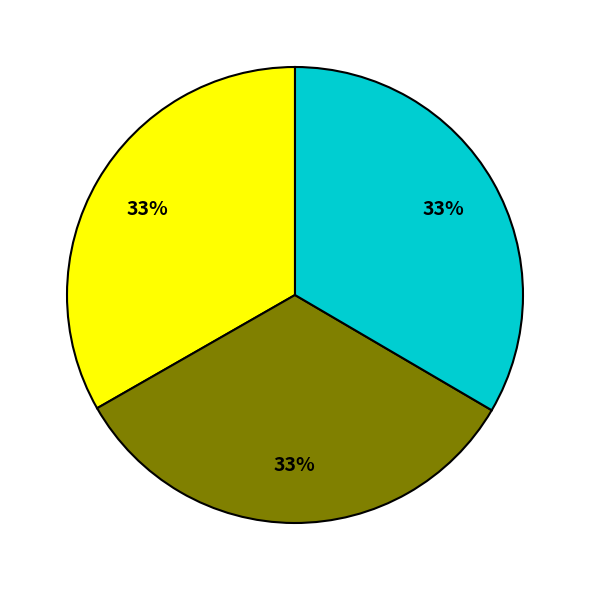

Count the number of slices in the pie.

3